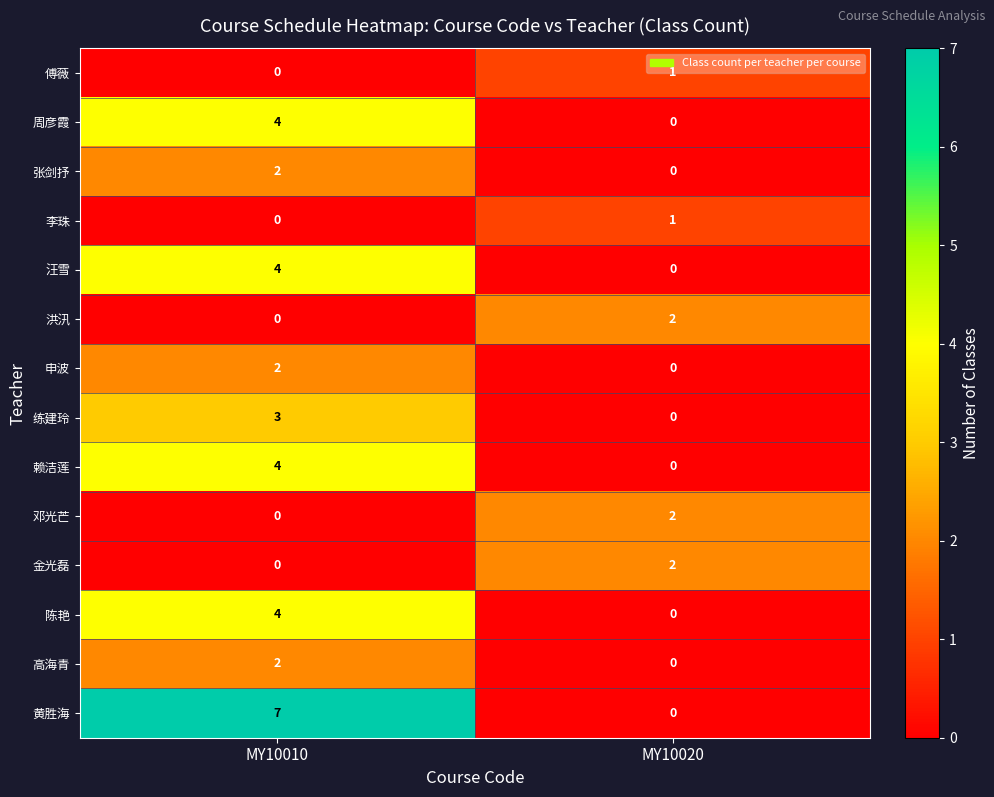

Where is 黄胜海 nearest to the value 3?

MY10020